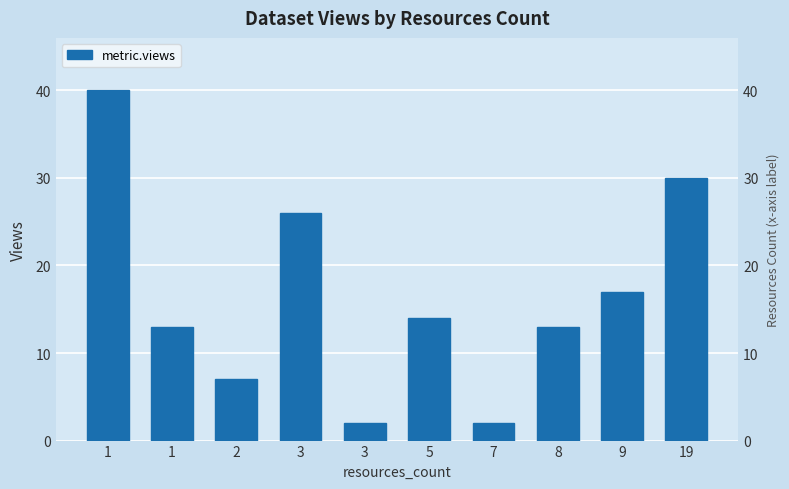

What is the greatest value displayed?

40